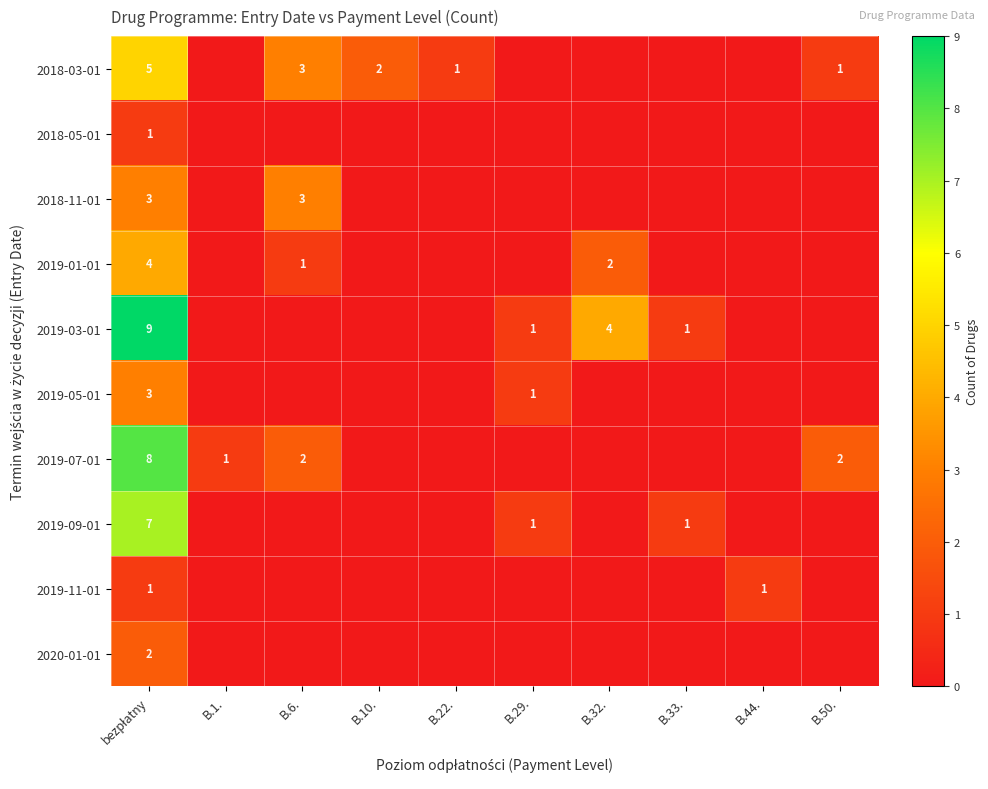

Which label corresponds to the largest value in the chart?

bezpłatny